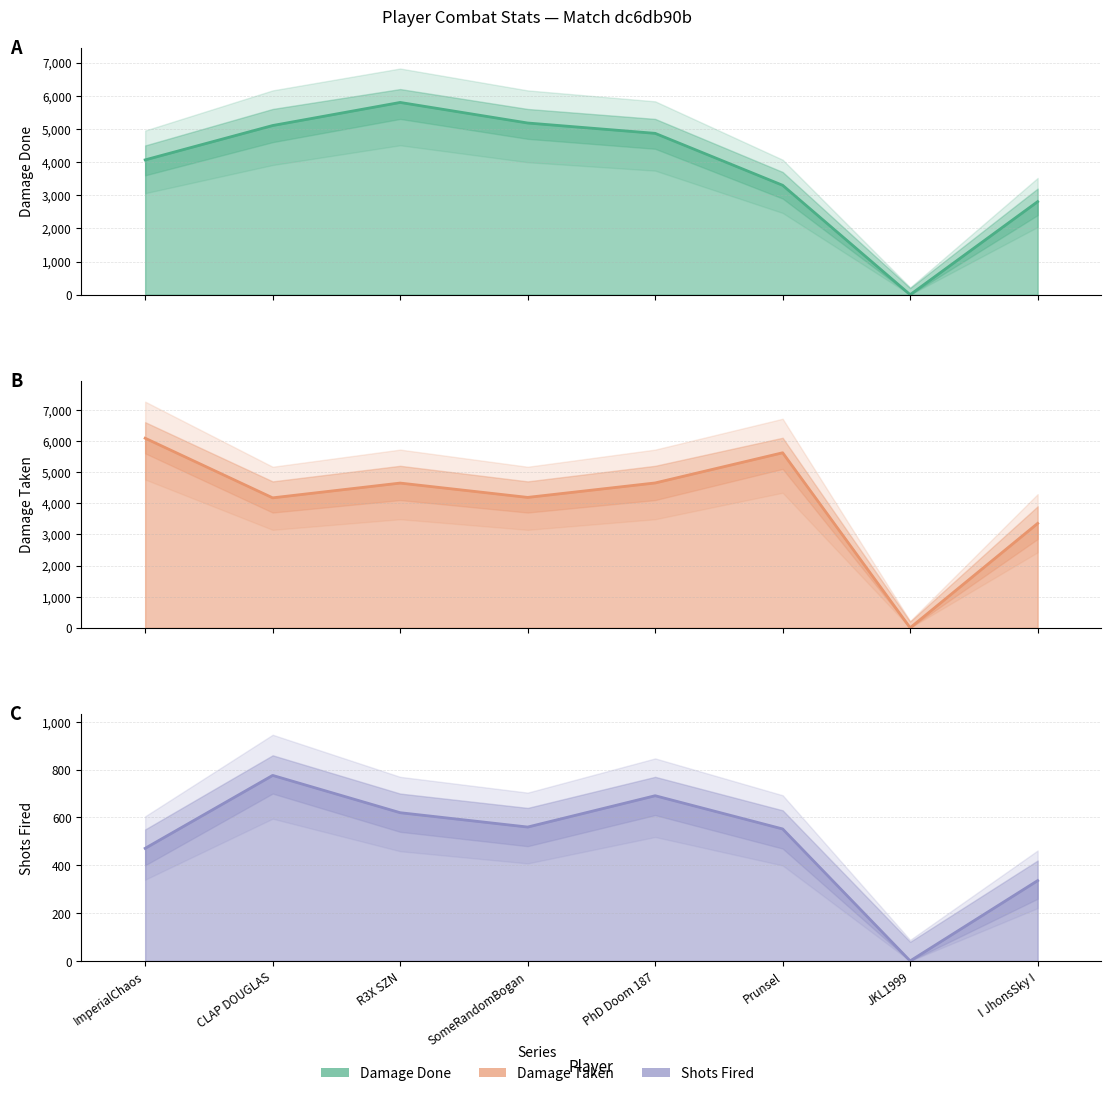

What is the label of the 4th point from the right?

PhD Doom 187